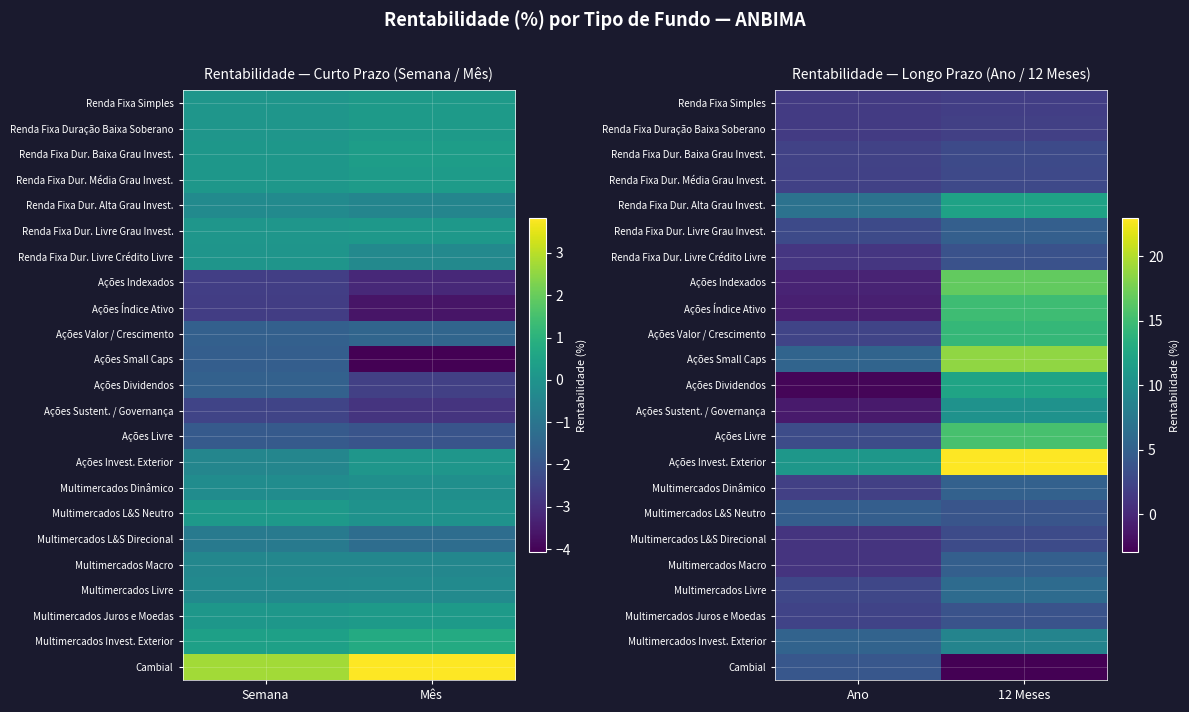

How many data points in Ações Dividendos are less than 12?

1